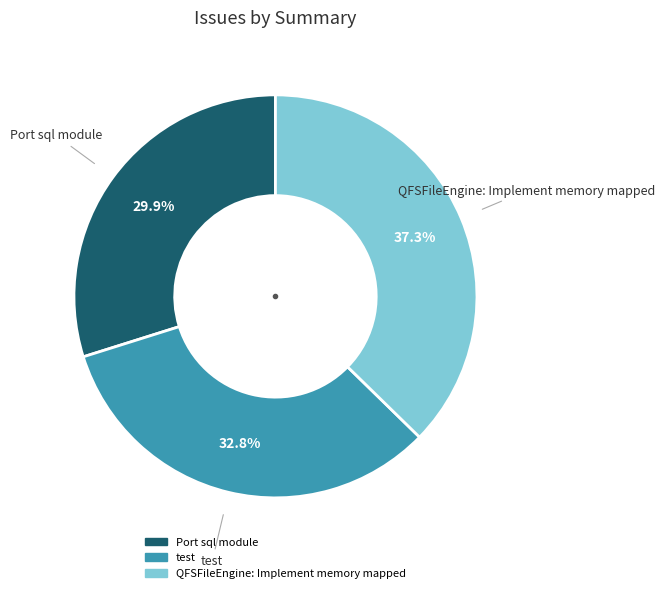

To the nearest percent, what is the combined percentage of QFSFileEngine: Implement memory mapped and Port sql module?

67%